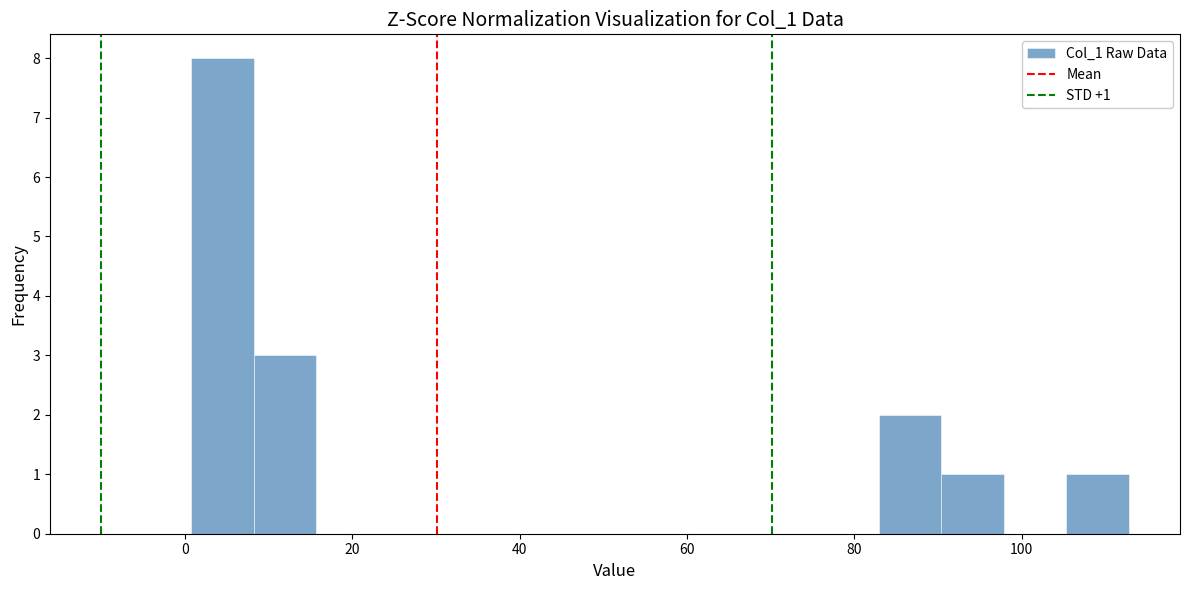

Read against the x-axis, roughly where is the centre of the tallest bar?

4